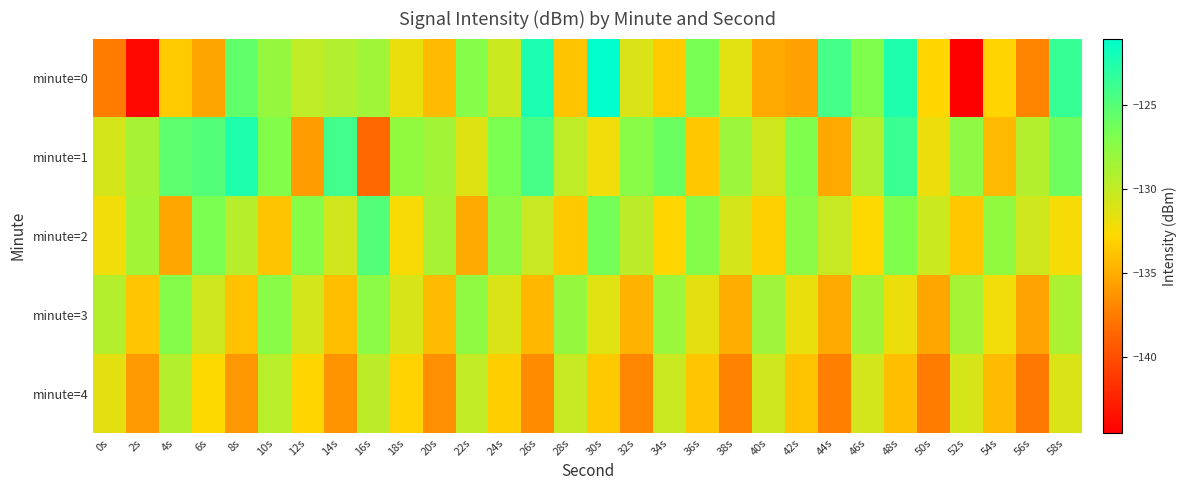

Between 32s and 46s, which series saw the biggest shift?

minute=4